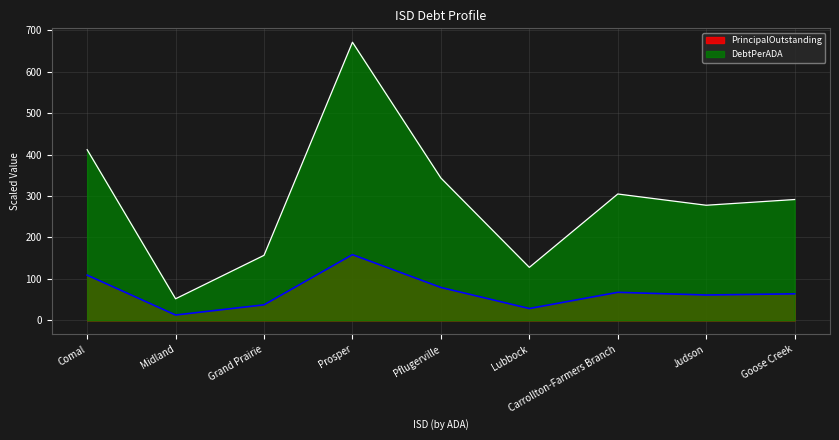

Which series has the largest total across all categories?

DebtPerADA